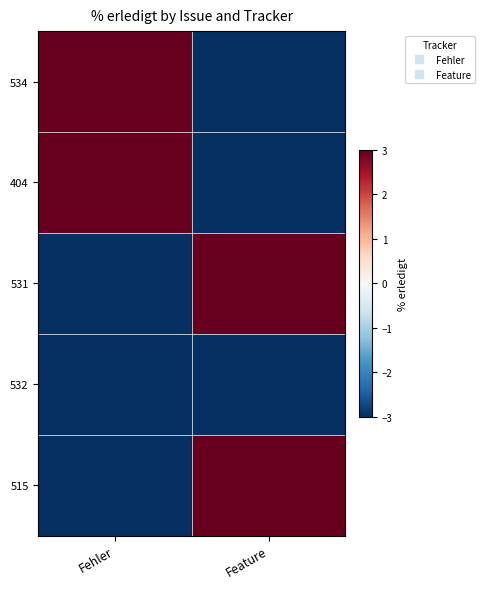

List the series in order of their peak value, highest first.

534, 404, 531, 515, 532